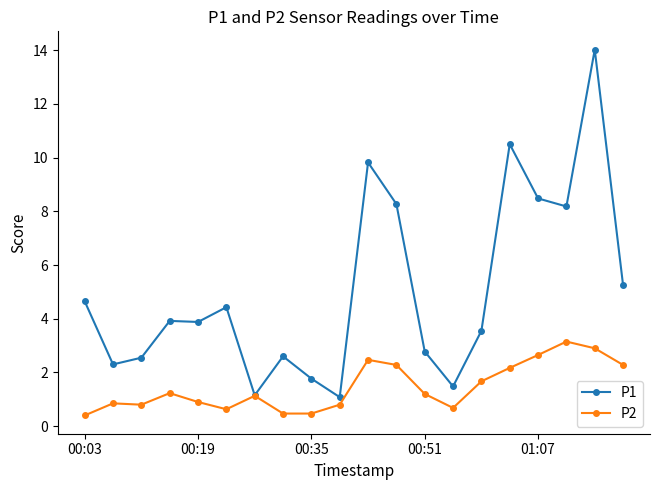

At how many categories does at least one series exceed 8?

6